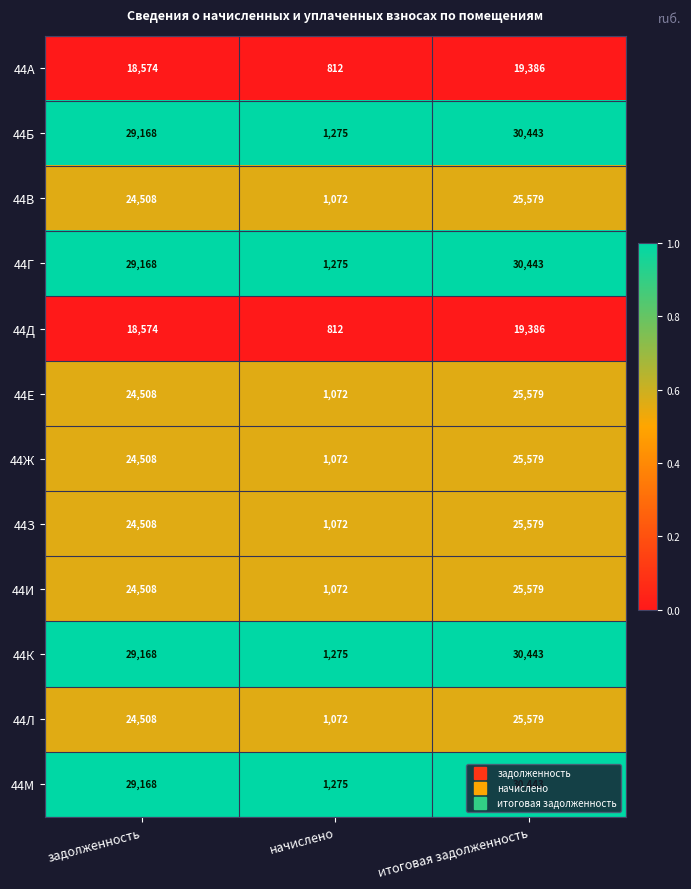

List the labels in order of 44Ж value, largest first.

итоговая задолженность, задолженность, начислено